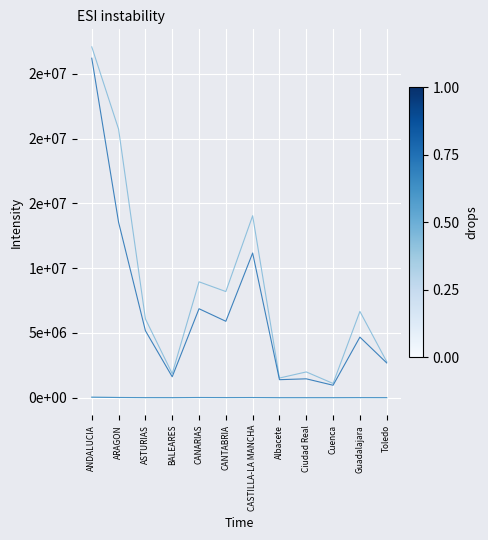

Does the chart have visible grid lines?

Yes